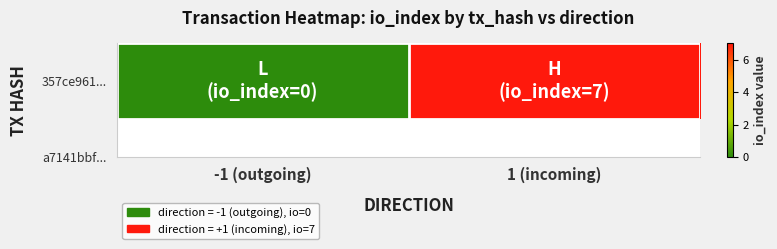

At which label is the value closest to 3?

-1 (outgoing)